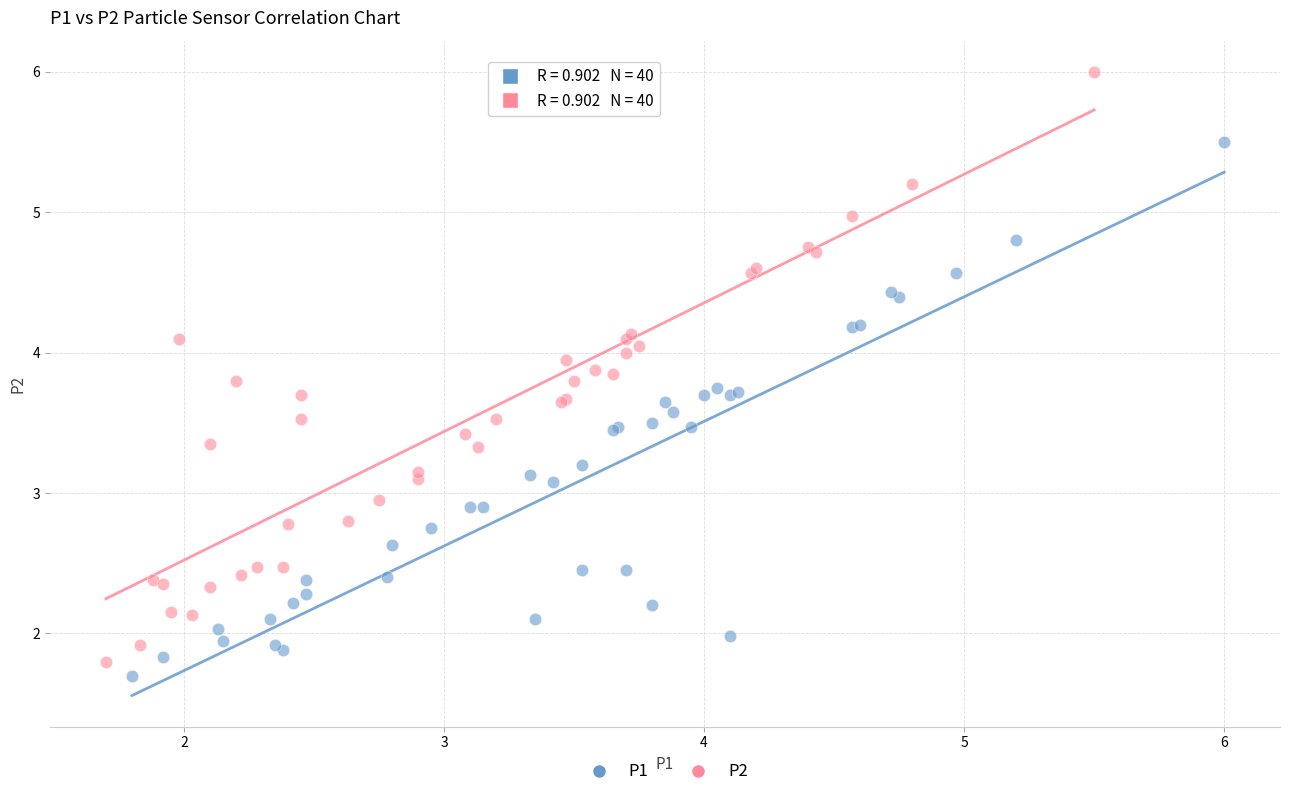

Which series reaches the maximum Y coordinate?

P2